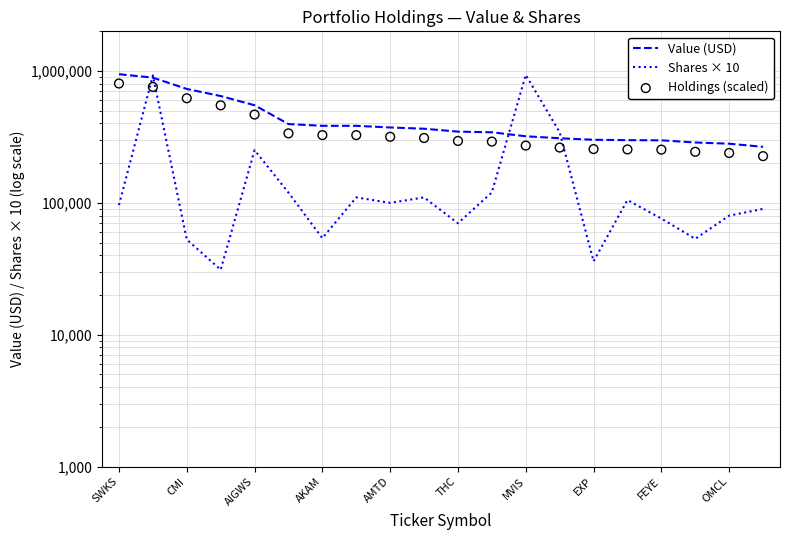

At how many categories does at least one series exceed 382891?

9